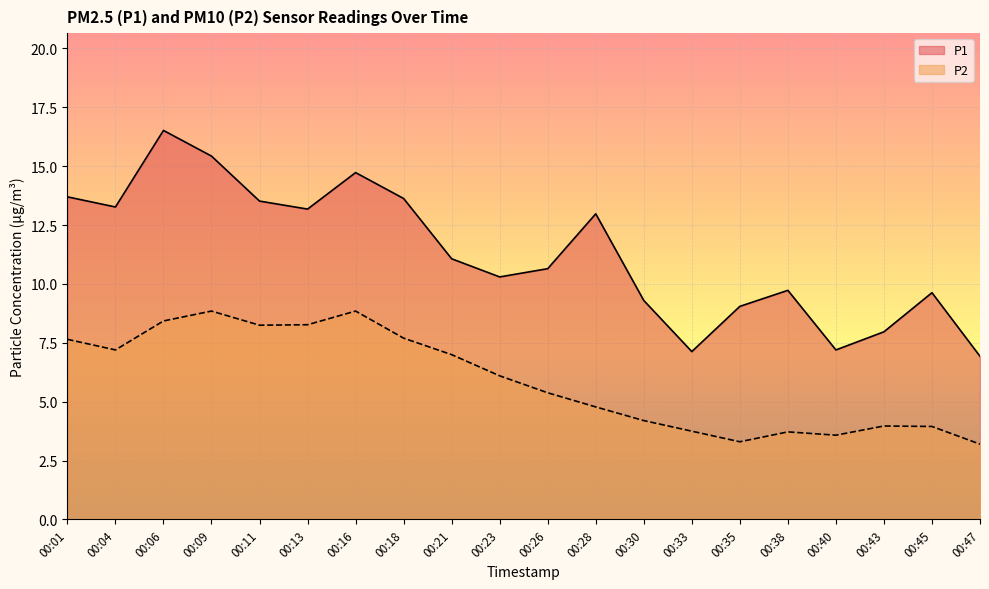

Which category has the lowest value in the P1 series?

00:47